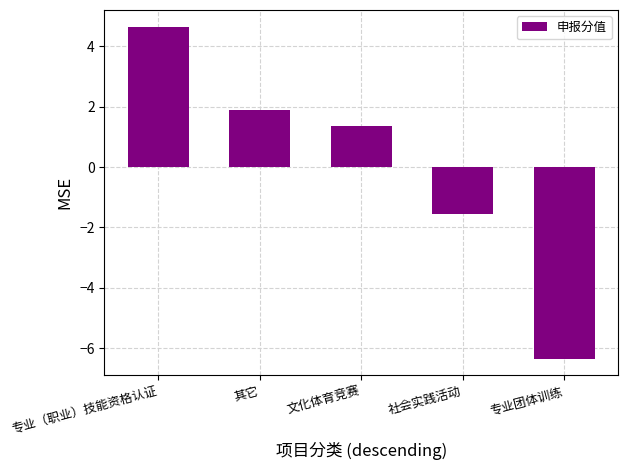

List the labels in order of value, smallest first.

专业团体训练, 社会实践活动, 文化体育竞赛, 其它, 专业（职业）技能资格认证